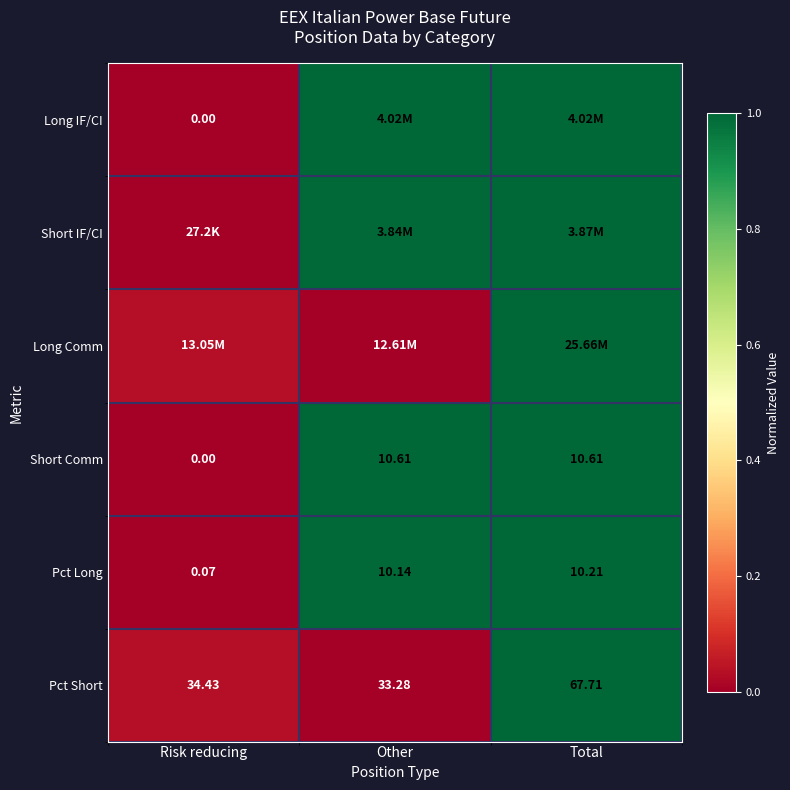

Is the value of Short Comm at Total greater than the value of Pct Long at Total?

Yes